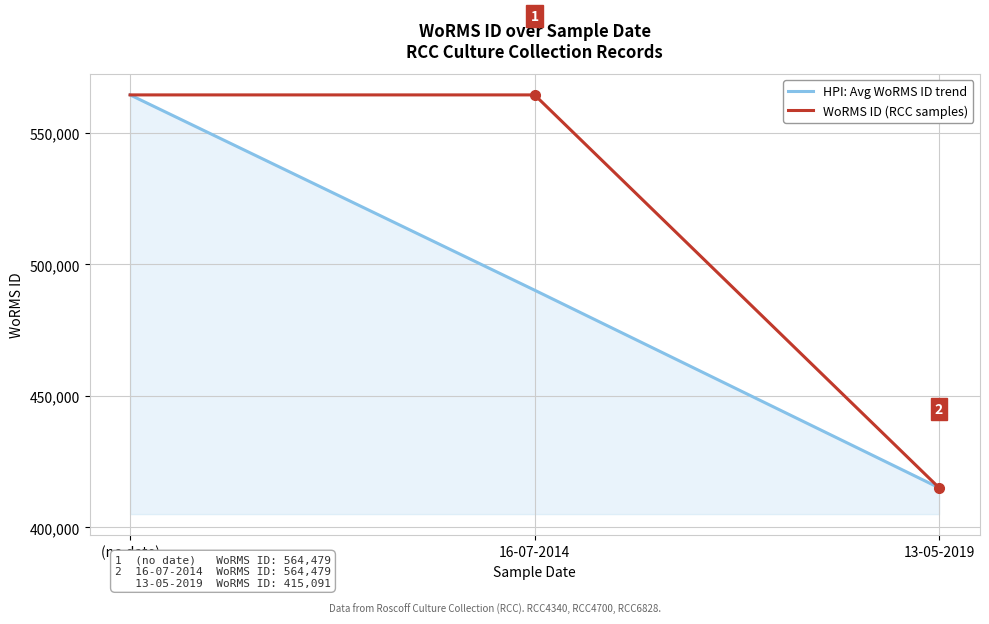

What is the difference between the maximum and minimum values in the HPI: Avg WoRMS ID trend series?

149388